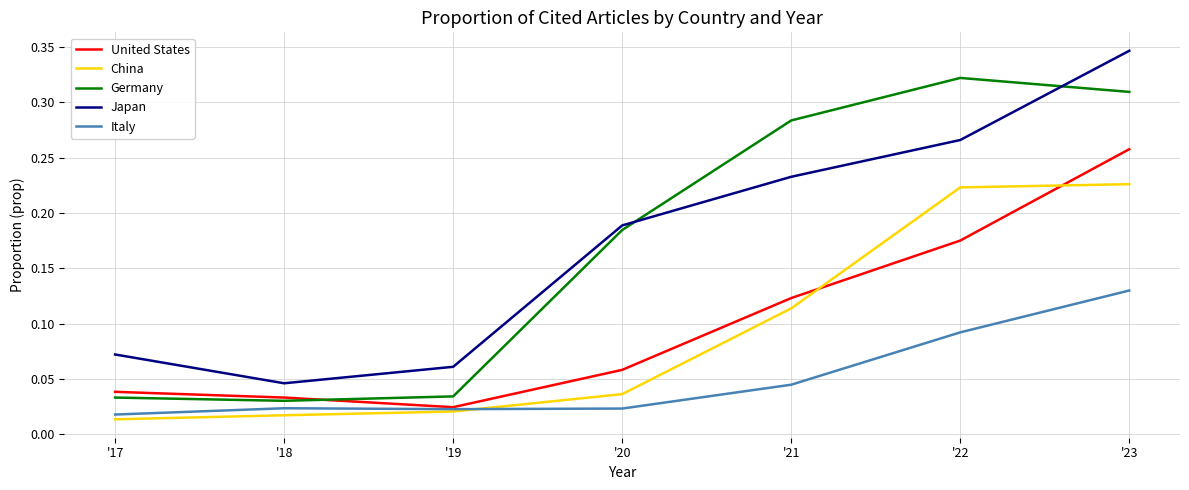

Is it true that Germany equals 0.5 at '22?

False